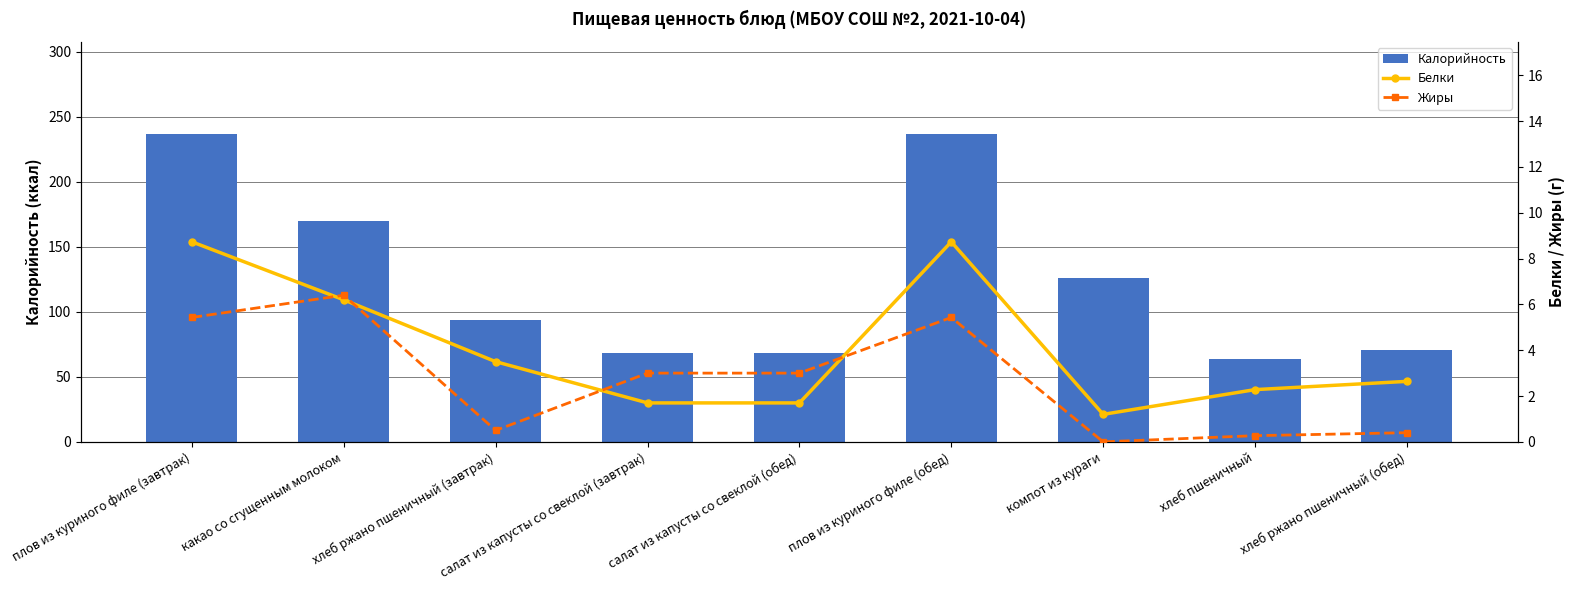

Which category has the lowest value in the Калорийность series?

хлеб пшеничный